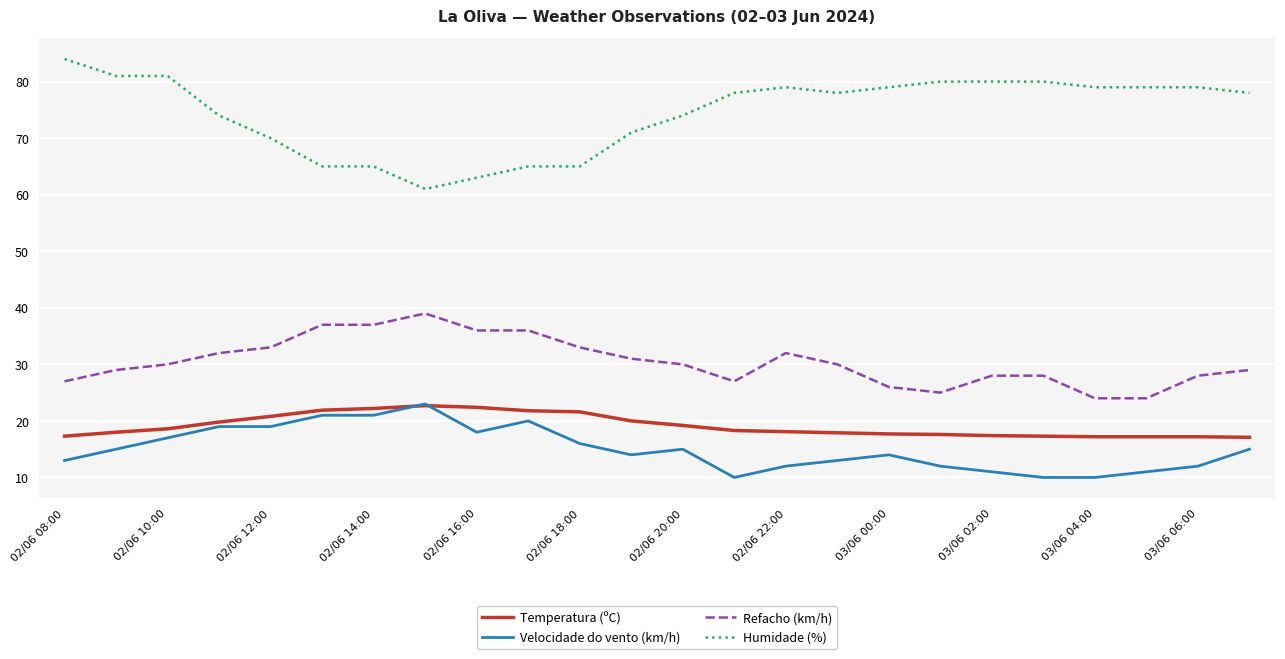

Which series has the largest total across all categories?

Humidade (%)